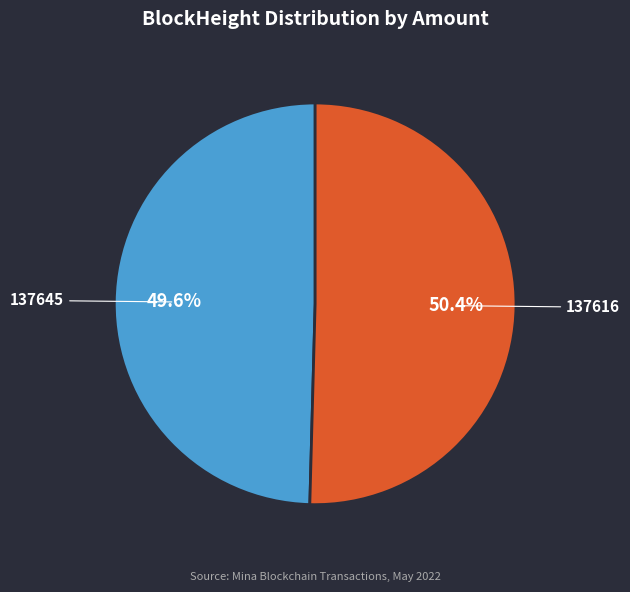

To the nearest percent, what is the average slice percentage?

50%